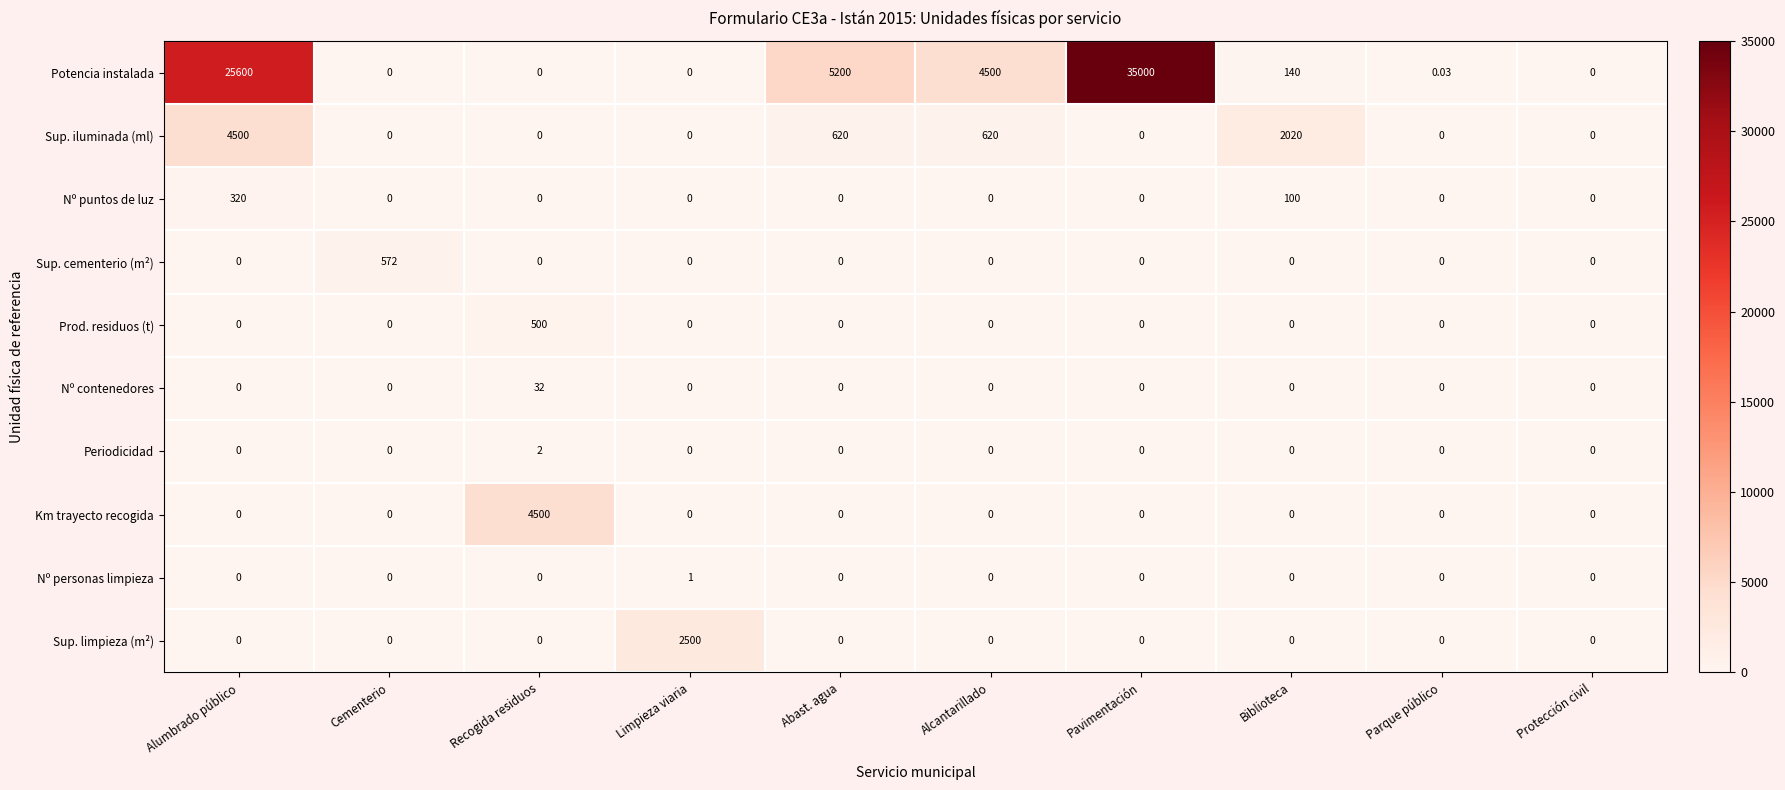

At which label is Potencia instalada closest to 17500?

Alumbrado público